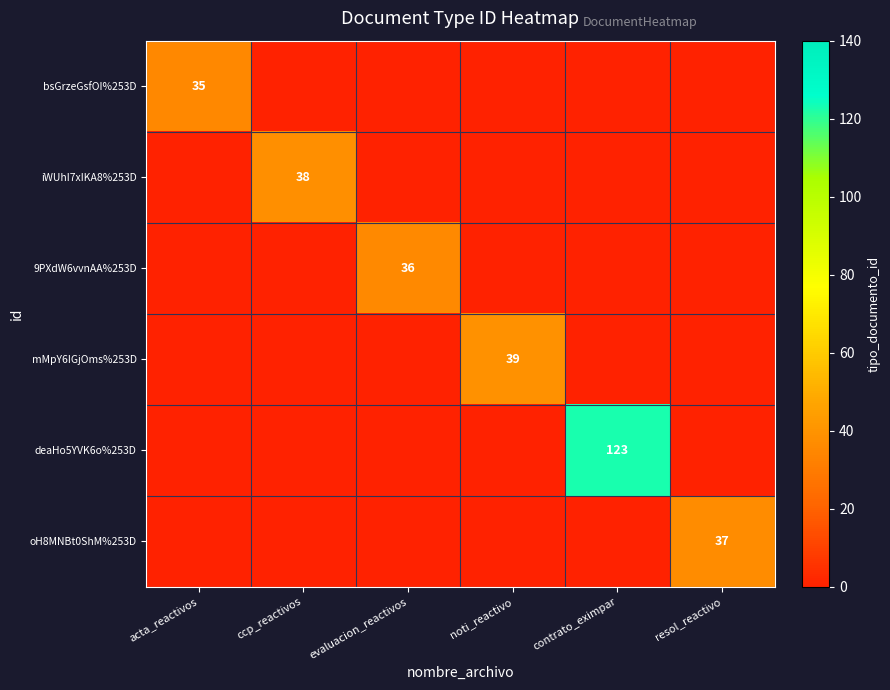

True or false: mMpY6IGjOms%253D has a value of 39 at noti_reactivo.

True